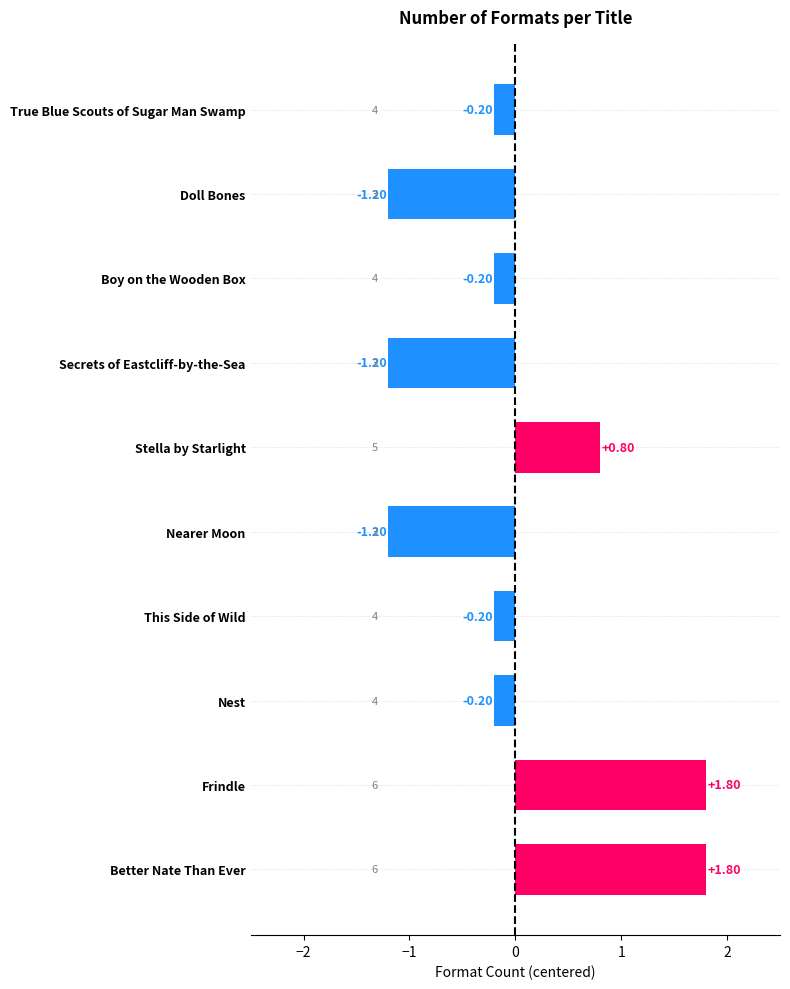

What is the greatest value displayed?

1.8